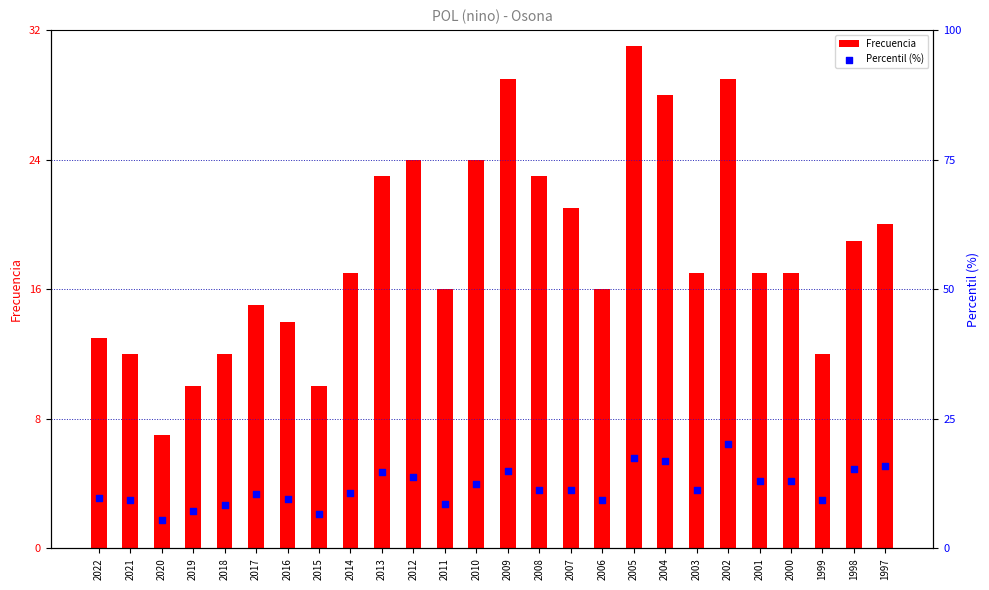

Which series contains the highest Y value?

Frecuencia